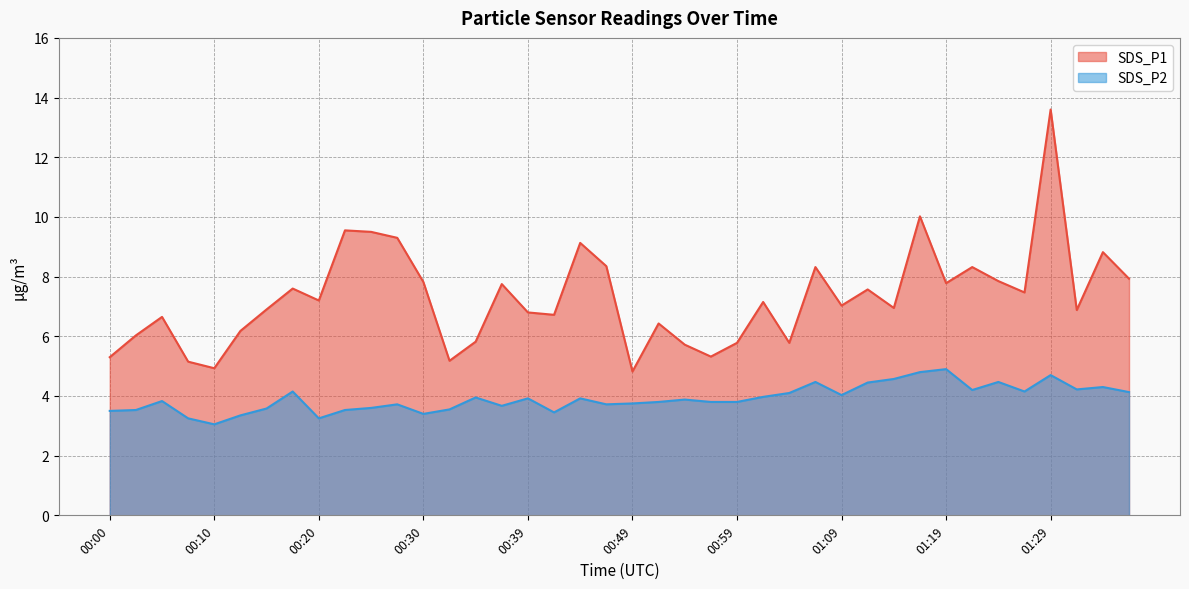

Is it true that SDS_P1 equals 3.2 at 01:36?

False